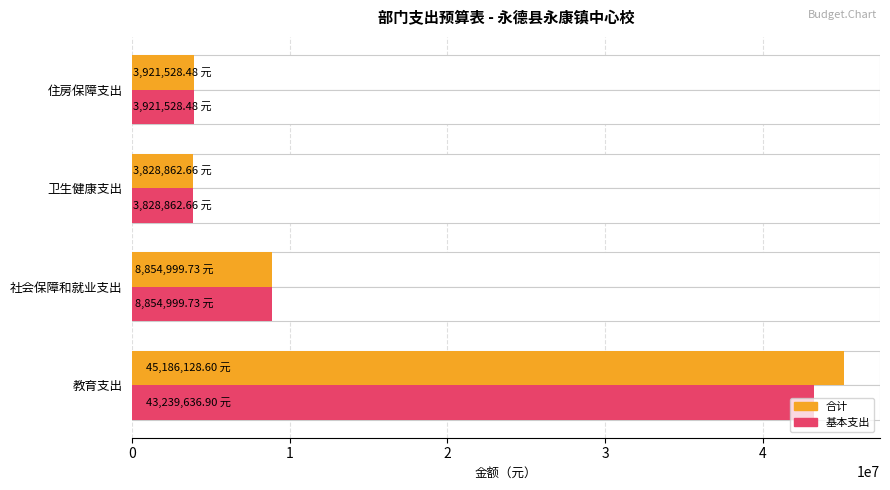

Is it true that 合计 equals 3828862.7 at 卫生健康支出?

True